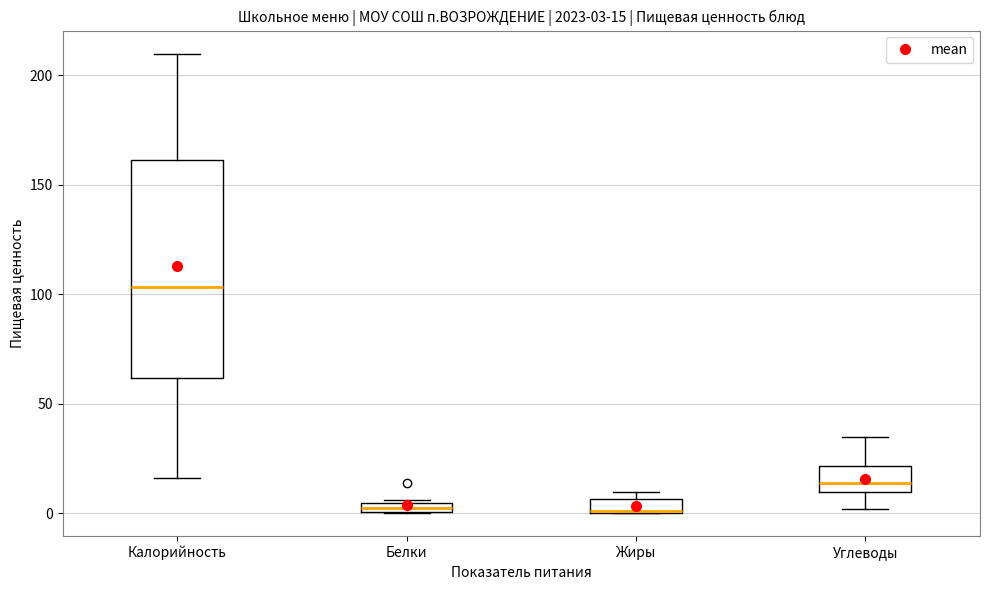

Comparing the boxes themselves (not the whiskers), which one is the tallest?

Калорийность